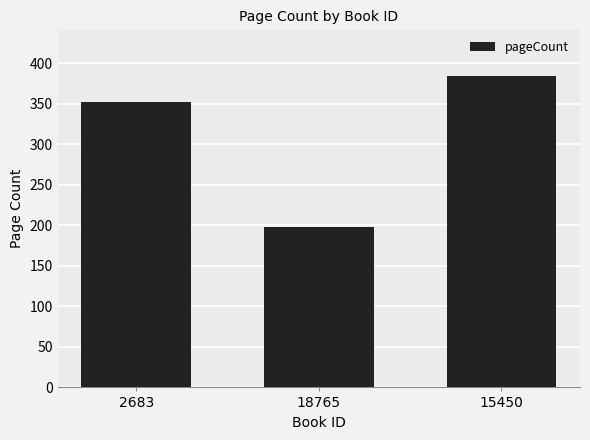

What is the greatest value displayed?

384